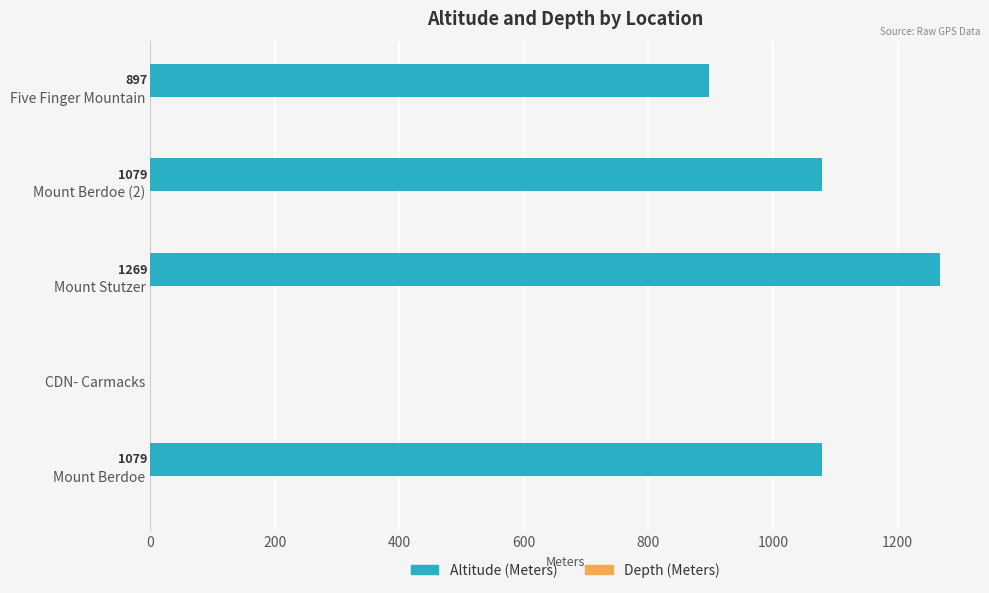

The chart shows a value of 519 at Five Finger Mountain. True or false?

False